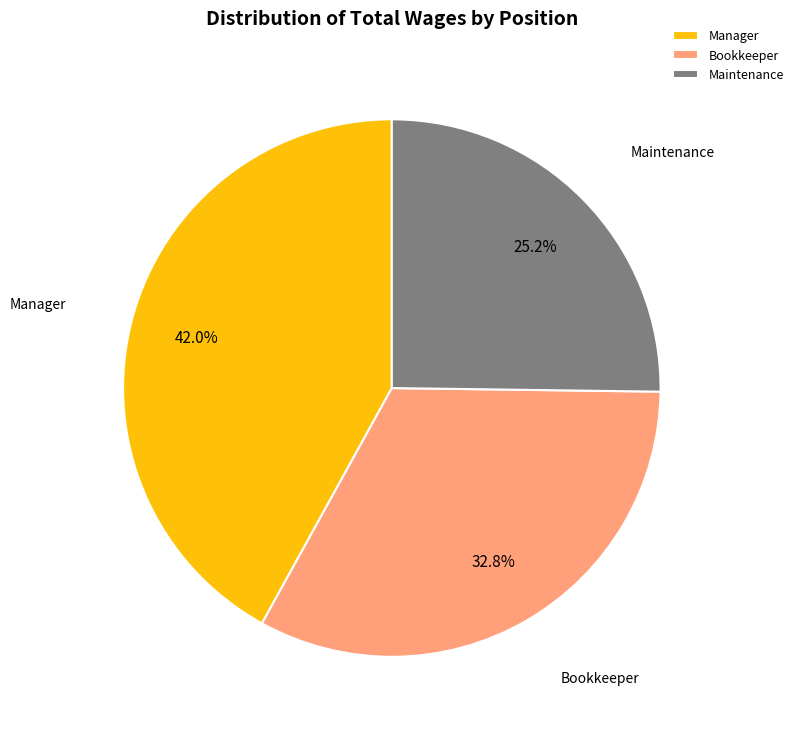

Is the sum of Maintenance and Manager greater than half?

Yes